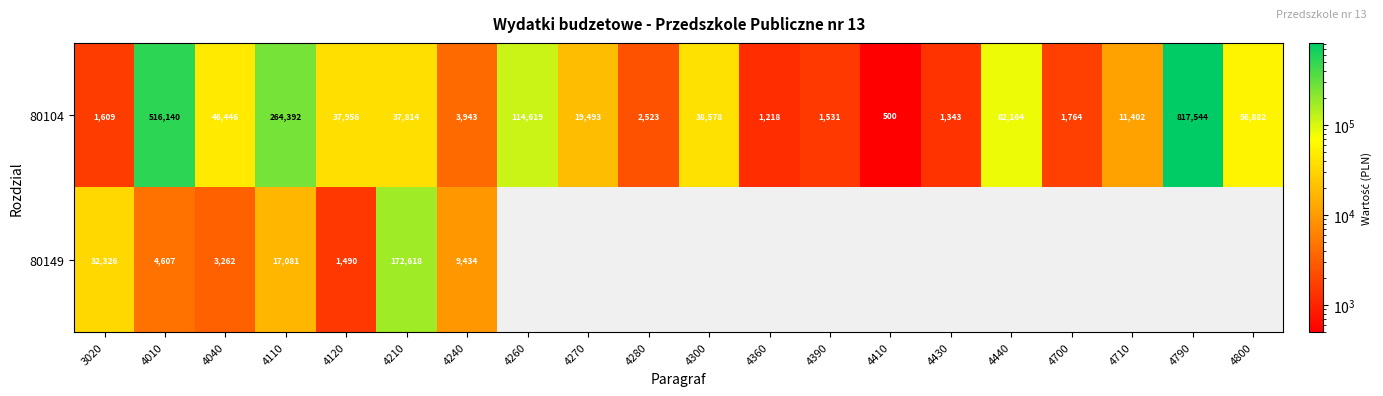

What is the minimum value shown in the chart?

500.0